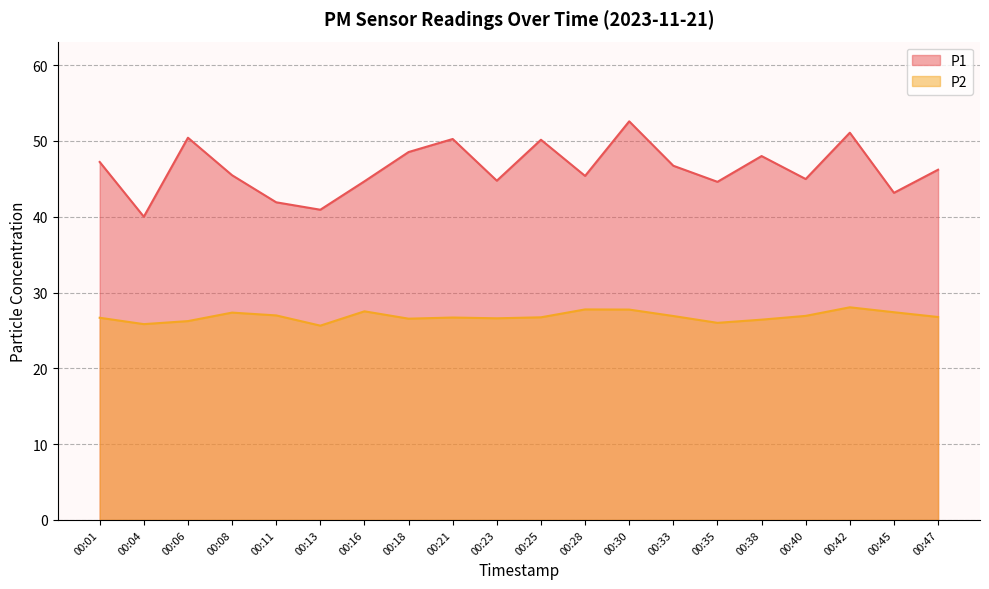

Which series has the largest range (max minus min)?

P1